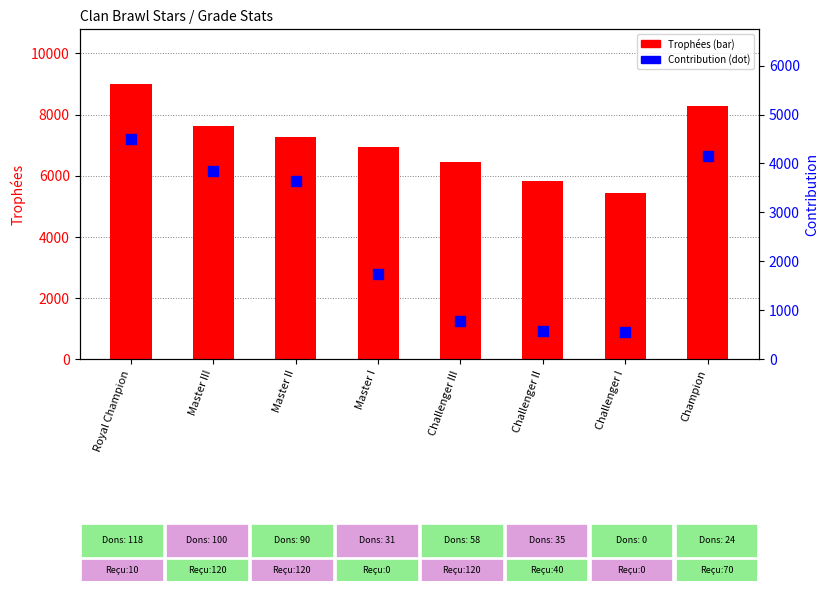

Is the value of Trophées at Master II greater than the value of Contribution at Master III?

Yes